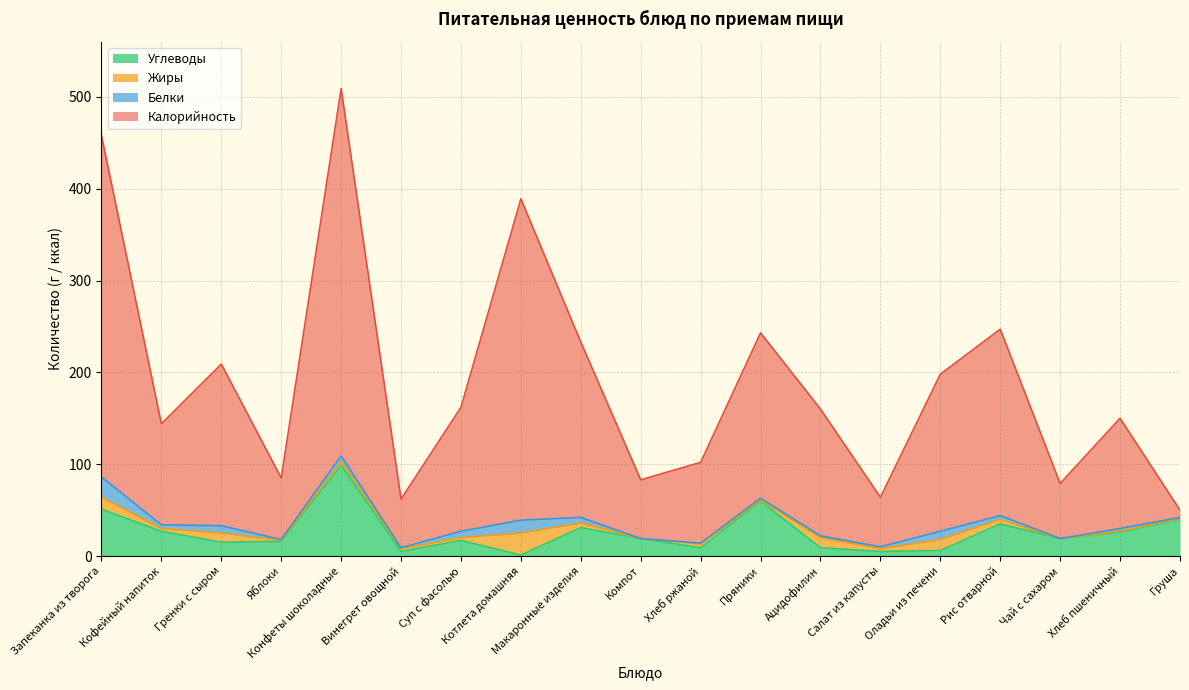

In Углеводы, how many points are higher than both neighbors (excluding endpoints)?

5